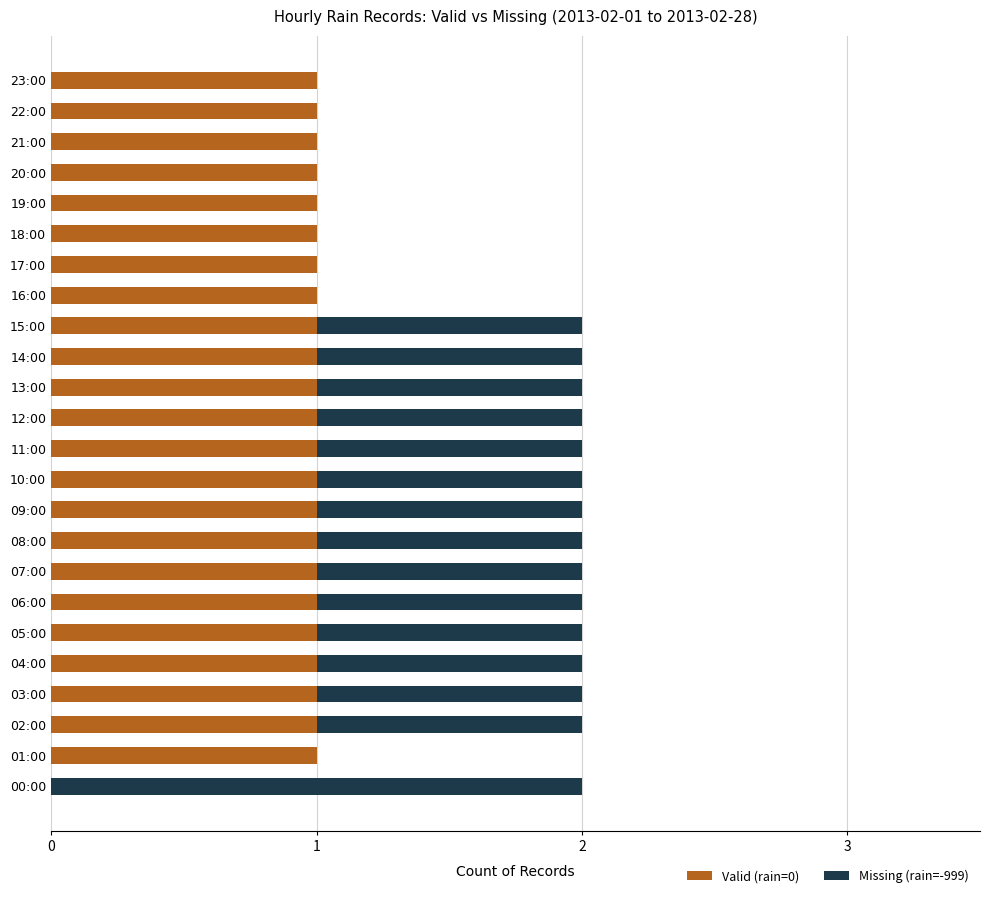

The value of Valid (rain=0) at 17:00 is 1. True or false?

True